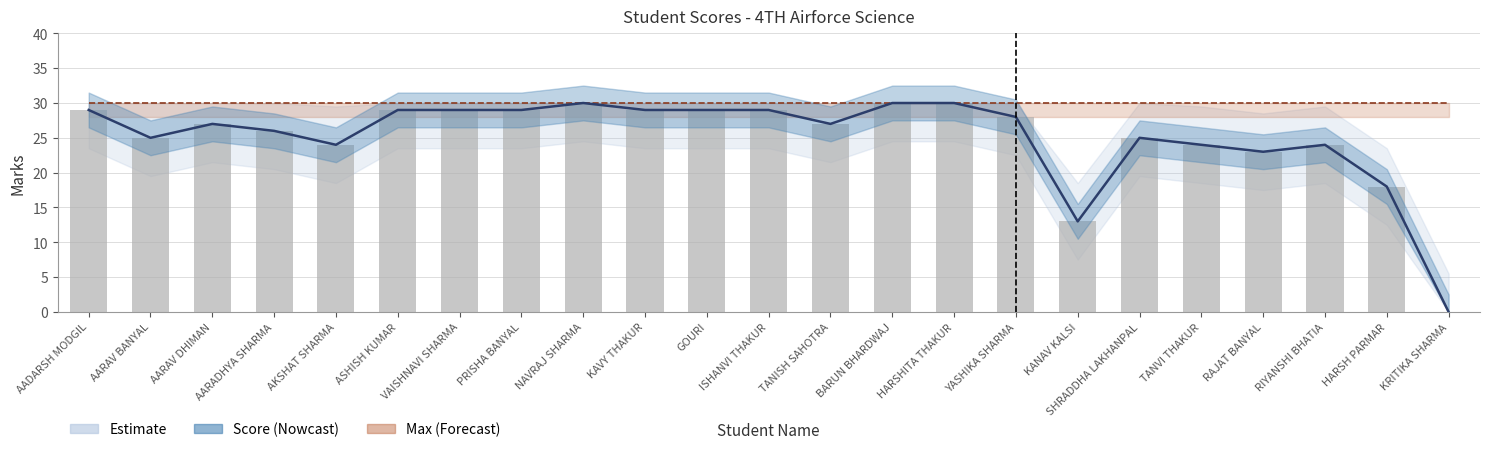

Reading left to right, transcribe all the data shown in this chart.

Score: AADARSH MODGIL=29	AARAV BANYAL=25	AARAV DHIMAN=27	AARADHYA SHARMA=26	AKSHAT SHARMA=24	ASHISH KUMAR=29	VAISHNAVI SHARMA=29	PRISHA BANYAL=29	NAVRAJ SHARMA=30	KAVY THAKUR=29	GOURI=29	ISHANVI THAKUR=29	TANISH SAHOTRA=27	BARUN BHARDWAJ=30	HARSHITA THAKUR=30	YASHIKA SHARMA=28	KANAV KALSI=13	SHRADDHA LAKHANPAL=25	TANVI THAKUR=24	RAJAT BANYAL=23	RIYANSHI BHATIA=24	HARSH PARMAR=18	KRITIKA SHARMA=0
Max: AADARSH MODGIL=30	AARAV BANYAL=30	AARAV DHIMAN=30	AARADHYA SHARMA=30	AKSHAT SHARMA=30	ASHISH KUMAR=30	VAISHNAVI SHARMA=30	PRISHA BANYAL=30	NAVRAJ SHARMA=30	KAVY THAKUR=30	GOURI=30	ISHANVI THAKUR=30	TANISH SAHOTRA=30	BARUN BHARDWAJ=30	HARSHITA THAKUR=30	YASHIKA SHARMA=30	KANAV KALSI=30	SHRADDHA LAKHANPAL=30	TANVI THAKUR=30	RAJAT BANYAL=30	RIYANSHI BHATIA=30	HARSH PARMAR=30	KRITIKA SHARMA=30
Score (bars): AADARSH MODGIL=29	AARAV BANYAL=25	AARAV DHIMAN=27	AARADHYA SHARMA=26	AKSHAT SHARMA=24	ASHISH KUMAR=29	VAISHNAVI SHARMA=29	PRISHA BANYAL=29	NAVRAJ SHARMA=30	KAVY THAKUR=29	GOURI=29	ISHANVI THAKUR=29	TANISH SAHOTRA=27	BARUN BHARDWAJ=30	HARSHITA THAKUR=30	YASHIKA SHARMA=28	KANAV KALSI=13	SHRADDHA LAKHANPAL=25	TANVI THAKUR=24	RAJAT BANYAL=23	RIYANSHI BHATIA=24	HARSH PARMAR=18	KRITIKA SHARMA=0